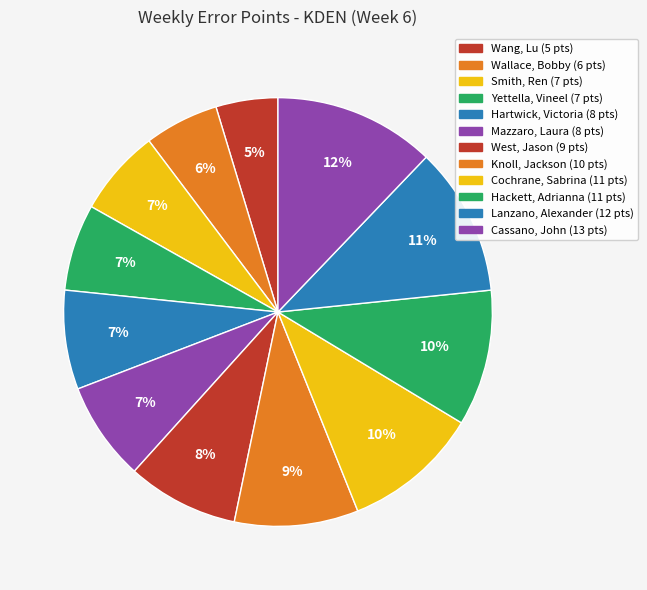

To the nearest percent, what is the difference between the Smith, Ren and Lanzano, Alexander slice percentages?

5%